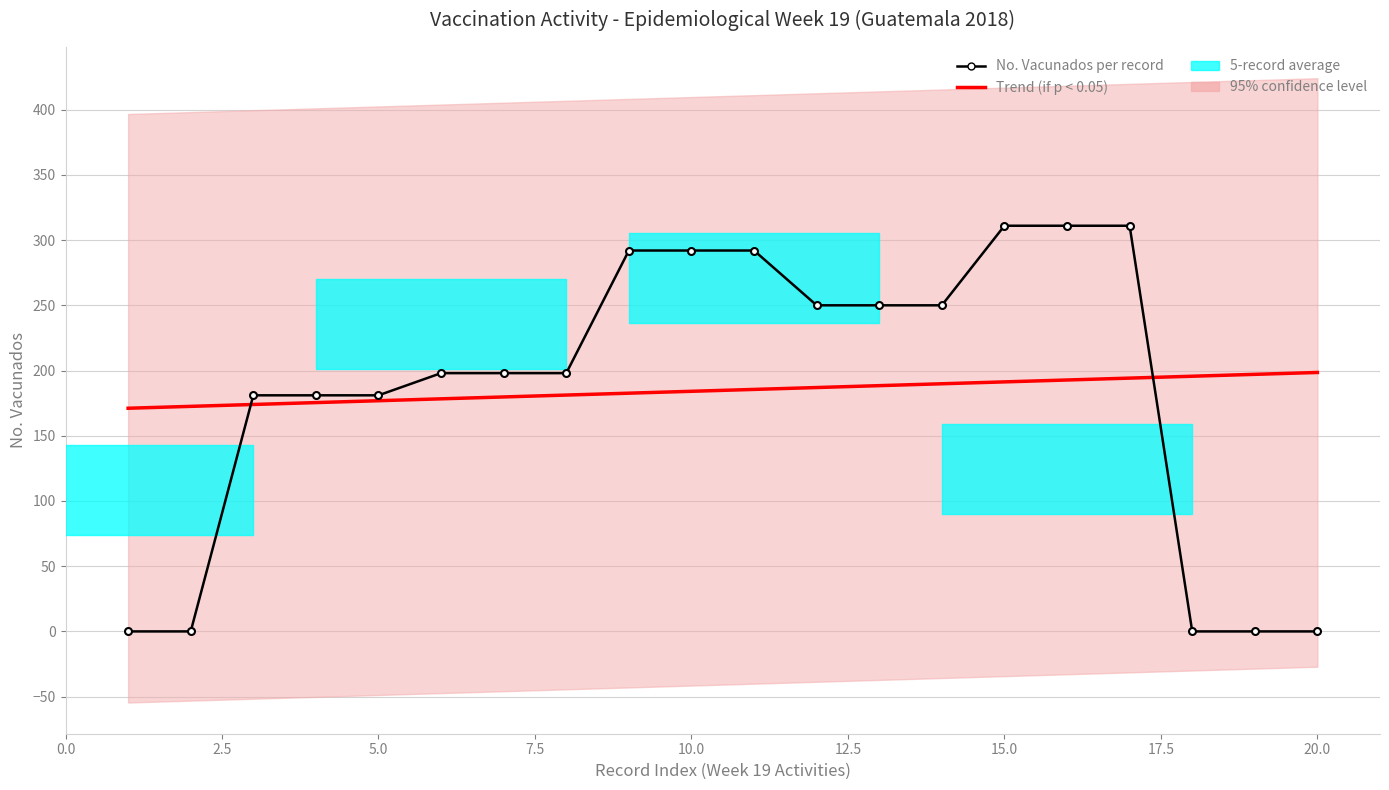

How many values in the No. Vacunados per record series are below 198?

8